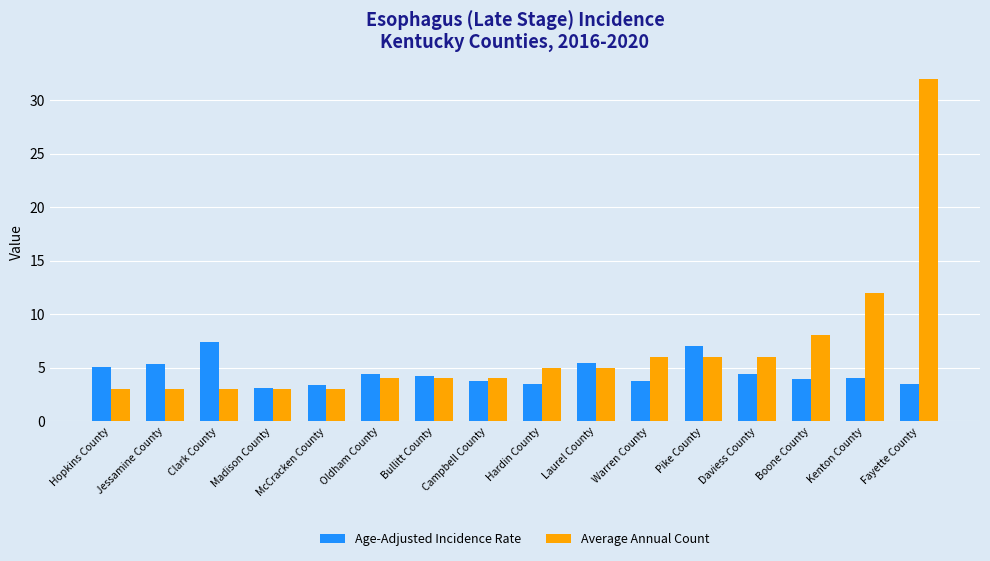

At which category does the chart reach its peak across all series?

Fayette County